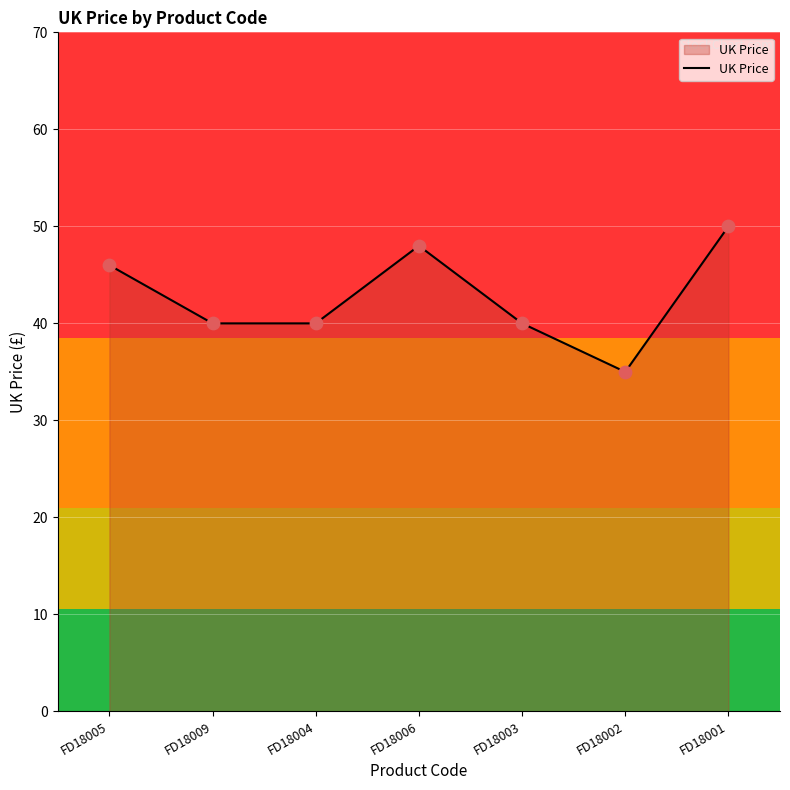

What is the ratio of the value at FD18001 to the value at FD18005?

1.1